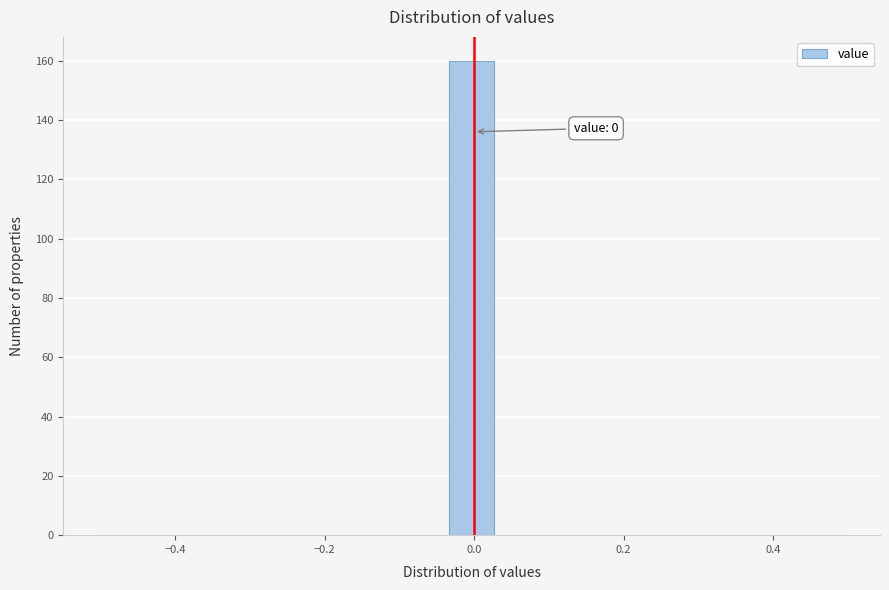

Read against the x-axis, roughly where is the centre of the tallest bar?

0.00